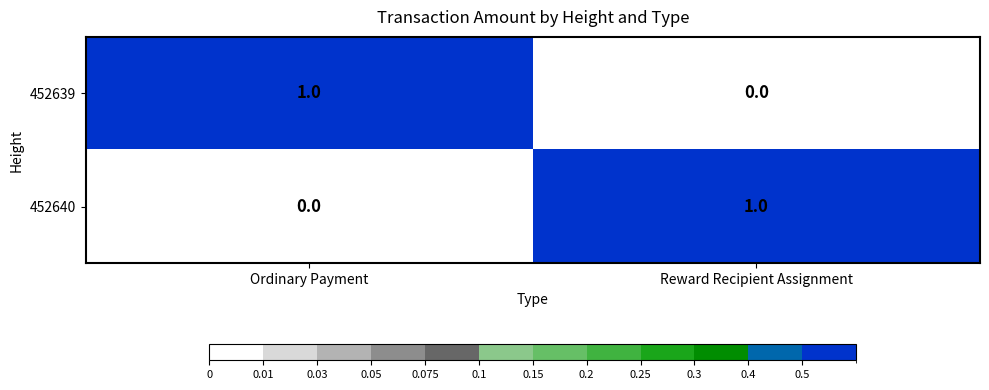

How many categories are shown in the chart?

2